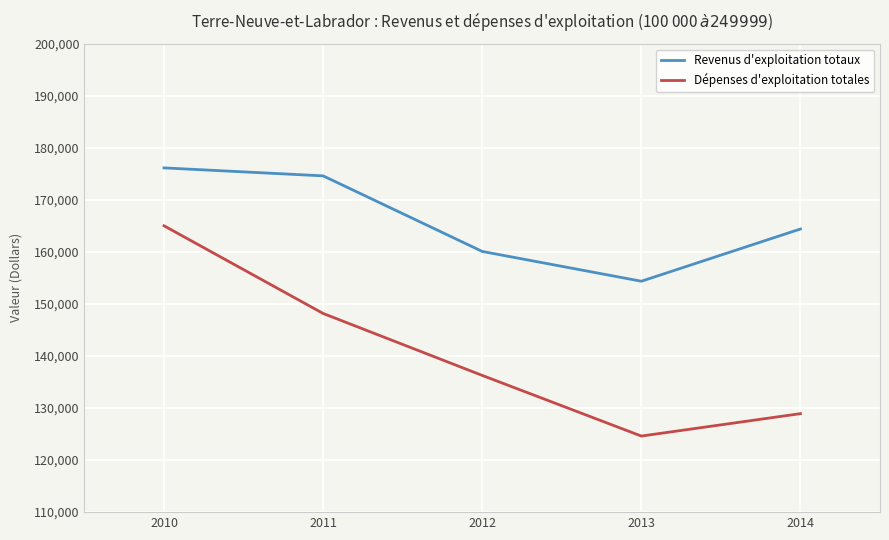

Reading left to right, what are all the values shown in this chart?

Revenus d'exploitation totaux: 2010=176134	2011=174604	2012=160084	2013=154363	2014=164396
Dépenses d'exploitation totales: 2010=165012	2011=148170	2012=136267	2013=124616	2014=128924